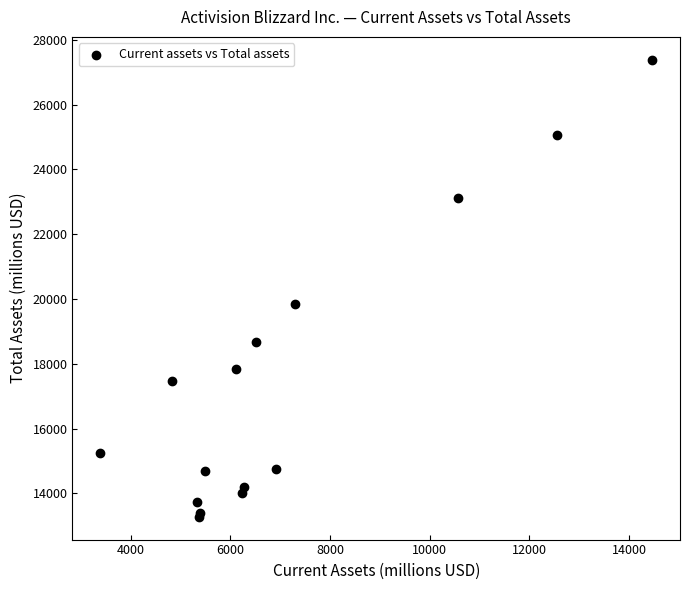

What Y value in the scatter plot is closest to 20330?

19845